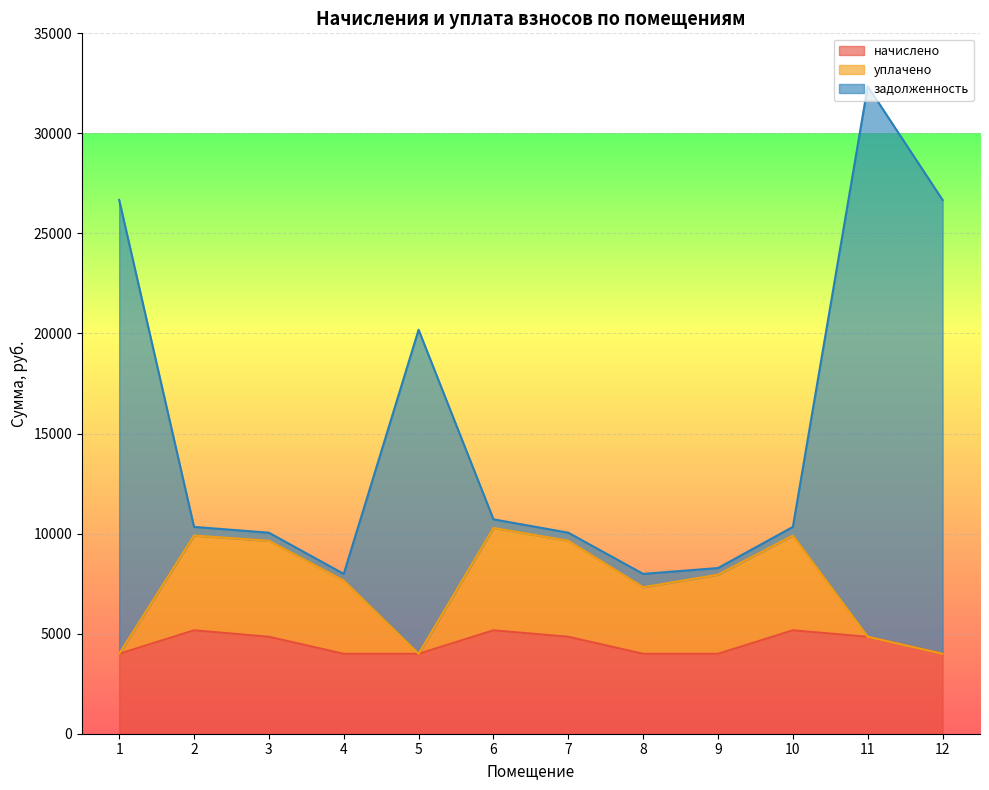

How many distinct data groups are displayed?

3